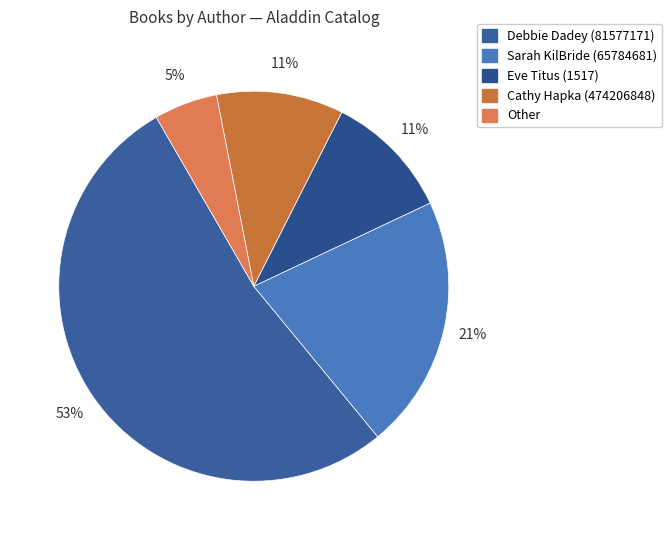

How many slices are in this pie chart?

5